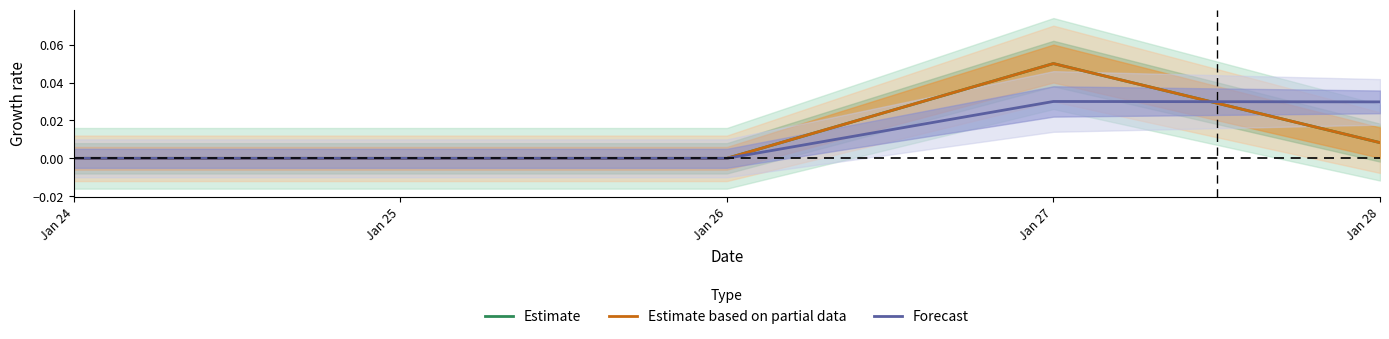

How many distinct data groups are displayed?

3